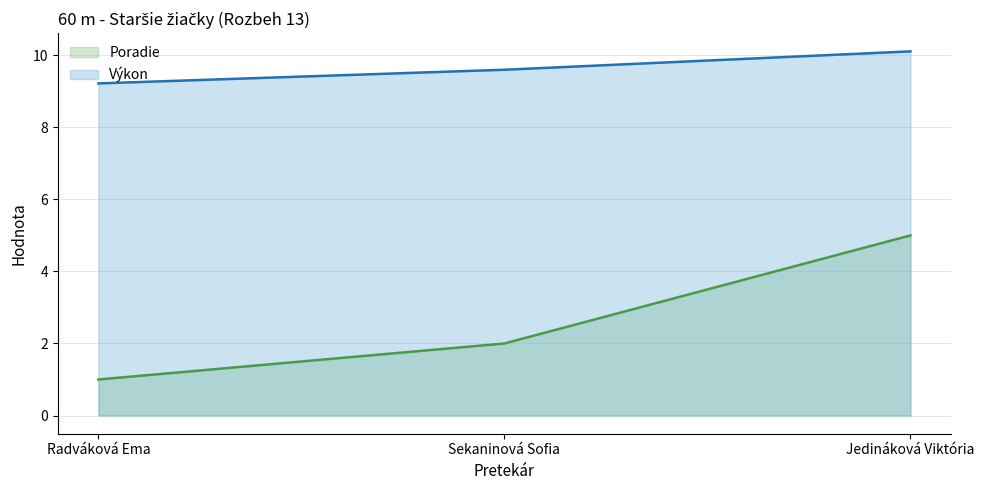

What is the label of the 3rd point from the right?

Radváková Ema